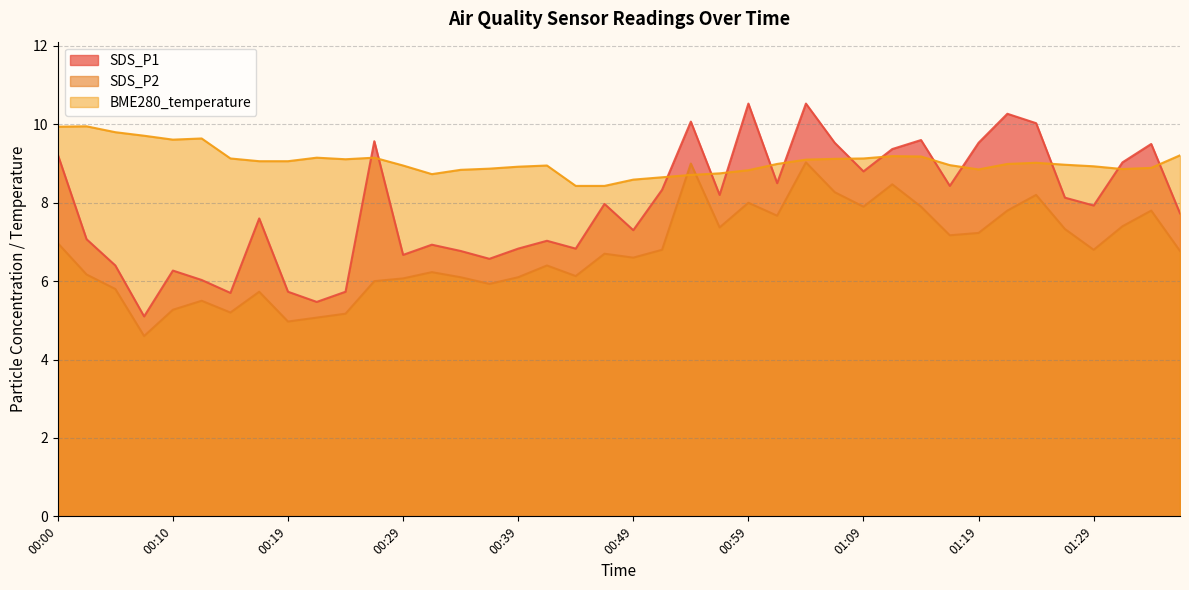

What is the label of the 13th point from the right?

01:06